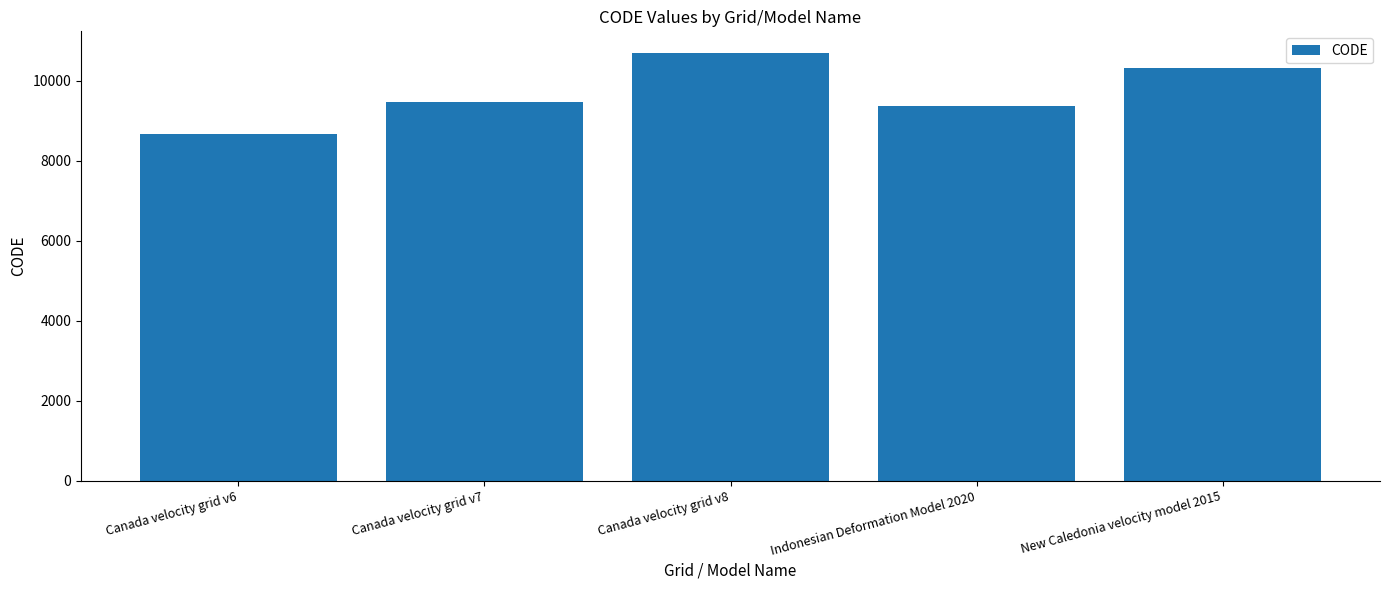

Reading right to left, extract all data points from this chart.

New Caledonia velocity model 2015=10323	Indonesian Deformation Model 2020=9375	Canada velocity grid v8=10707	Canada velocity grid v7=9483	Canada velocity grid v6=8676